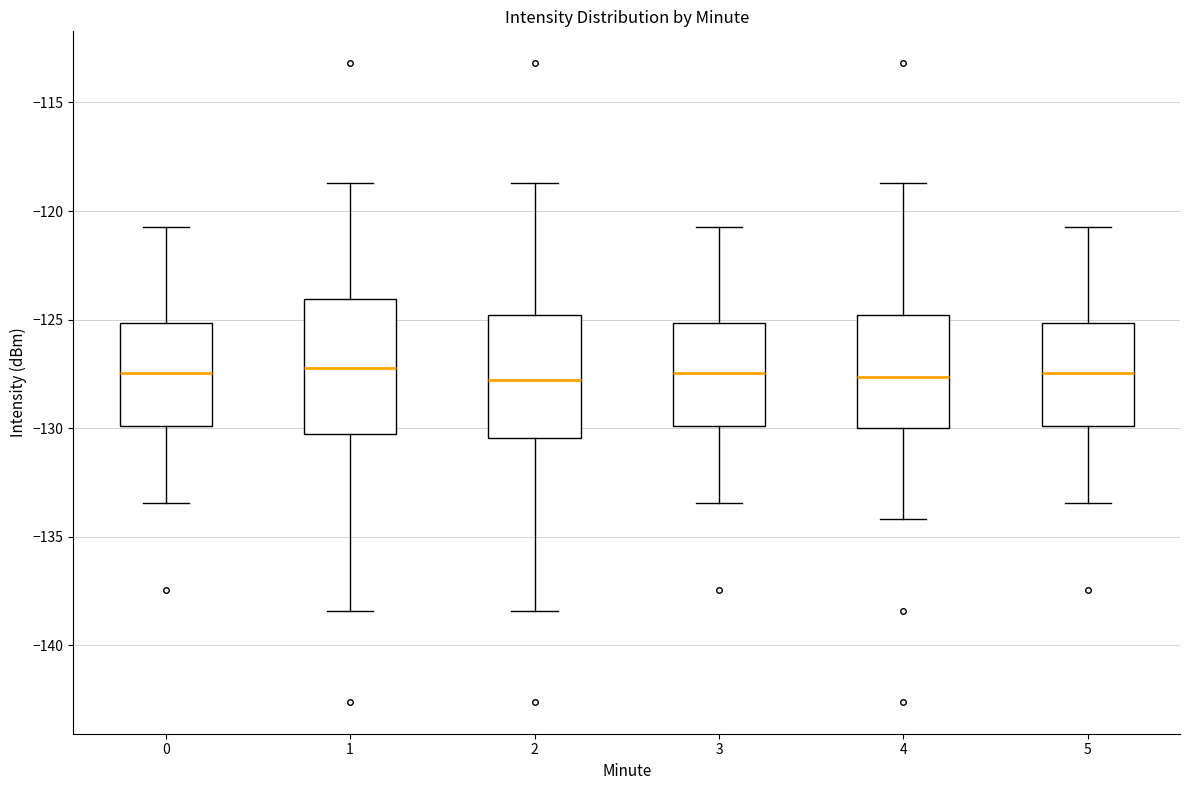

Where does the upper whisker of the box at x = 0 end on the y-axis? The values are not printed on the chart, so give them approximately, as read against the axis.

-120.5